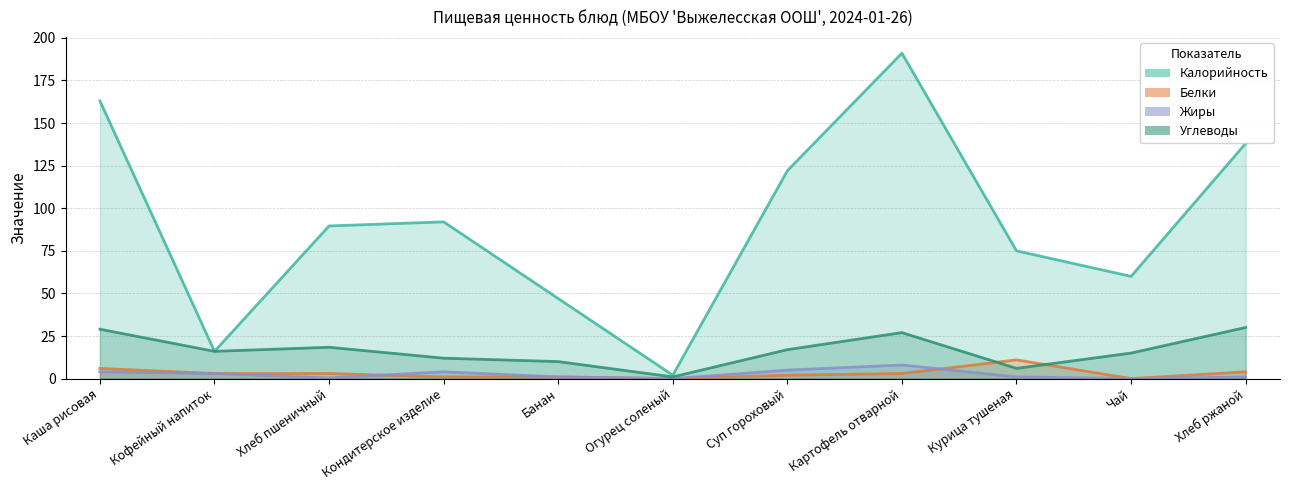

What is the label of the 8th point from the right?

Кондитерское изделие